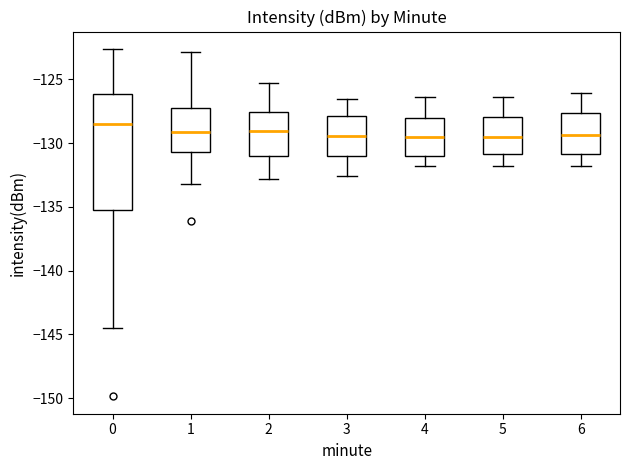

Which box is the tallest, from its lower edge to its upper edge?

0